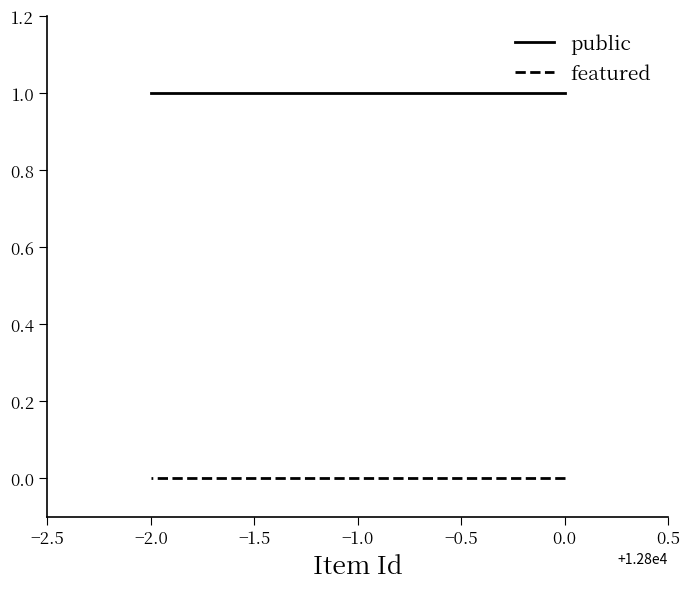

What value does the public series have at 0.0?

1